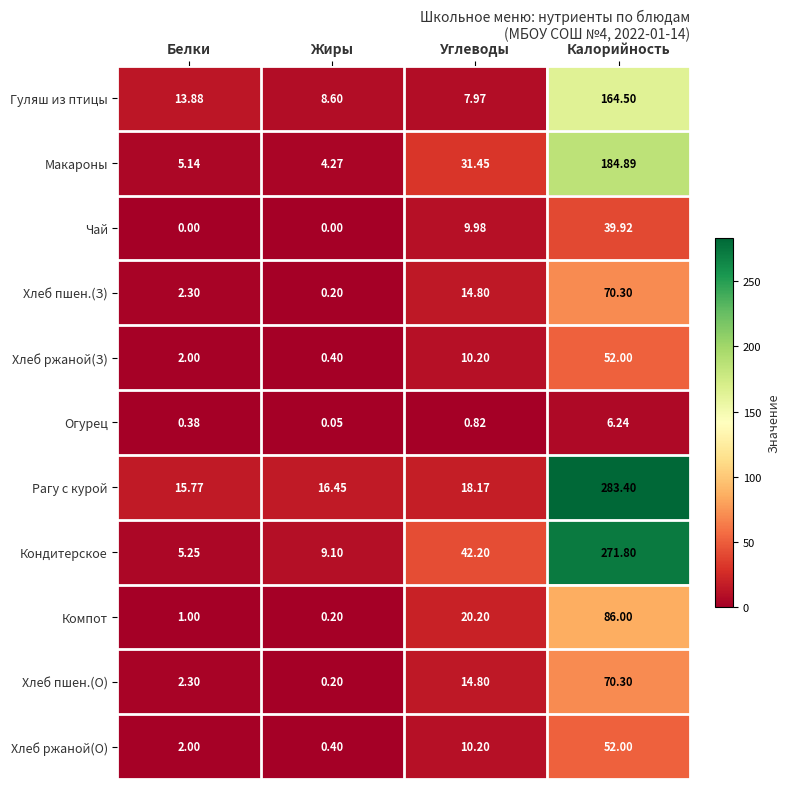

What is the total value across all series at Углеводы?

180.8